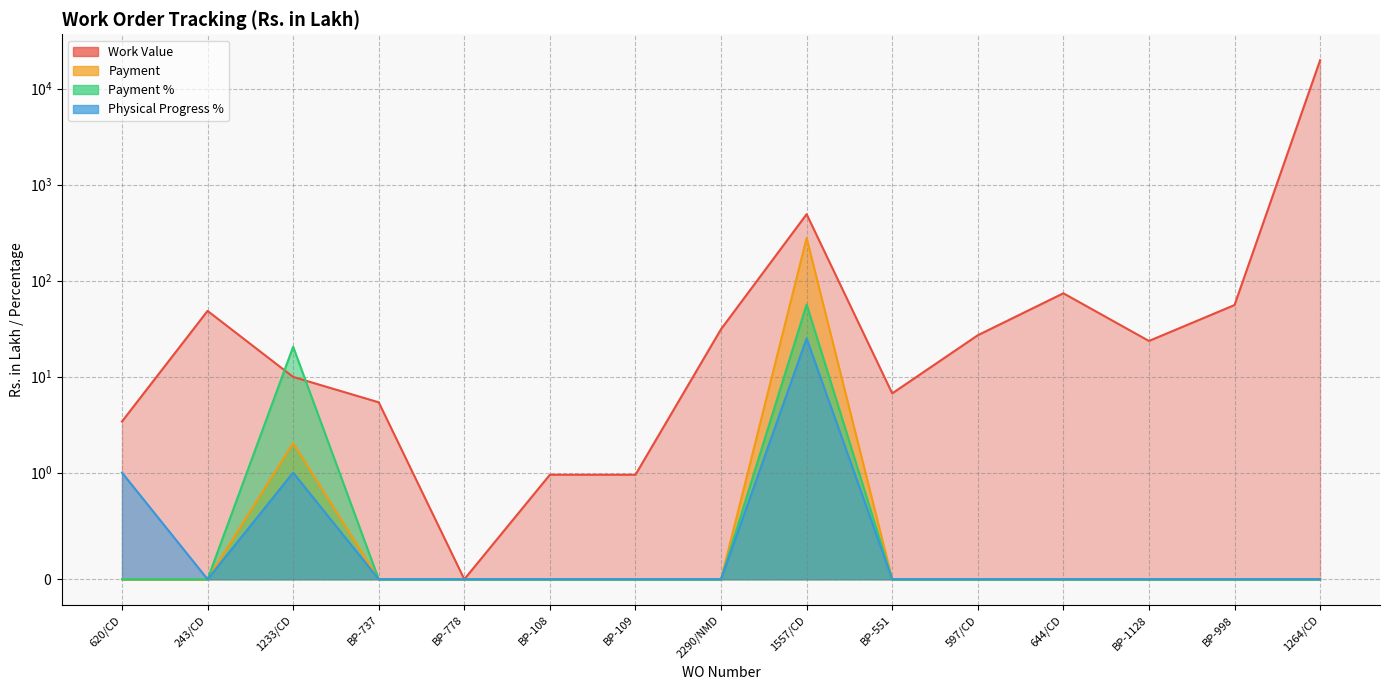

Reading left to right, what are all the values shown in this chart?

Work Value: 3.4	48.4	9.9	5.4	0.0	1.0	1.0	31.2	492.7	6.7	27.0	73.9	23.5	55.7	19789.3
Payment: 0.0	0.0	2.0	0.0	0.0	0.0	0.0	0.0	278.1	0.0	0.0	0.0	0.0	0.0	0.0
Payment %: 0.0	0.0	20.5	0.0	0.0	0.0	0.0	0.0	56.4	0.0	0.0	0.0	0.0	0.0	0.0
Physical Progress %: 1.0	0.0	1.0	0.0	0.0	0.0	0.0	0.0	25.0	0.0	0.0	0.0	0.0	0.0	0.0